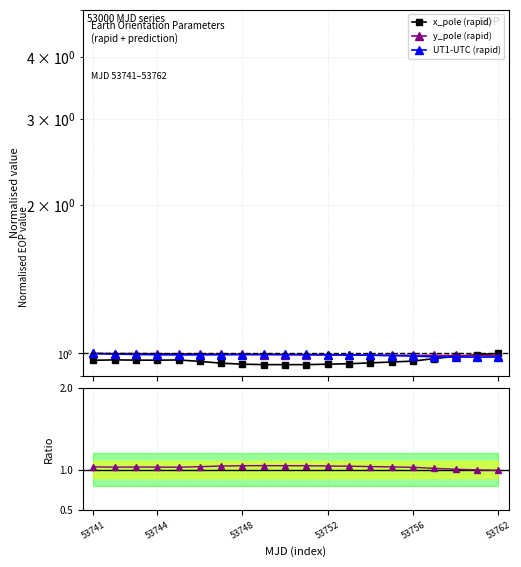

At which category is the sum across all series the highest?

53741